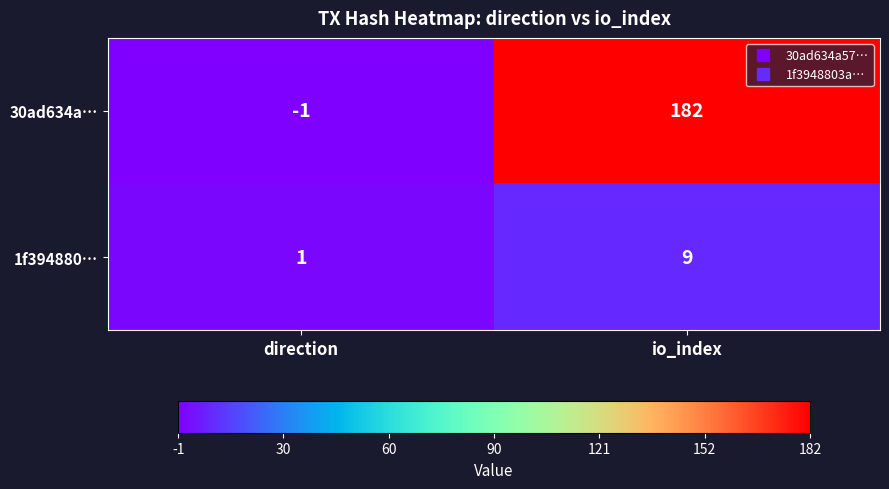

The 30ad634a… series shows 85 at io_index. True or false?

False